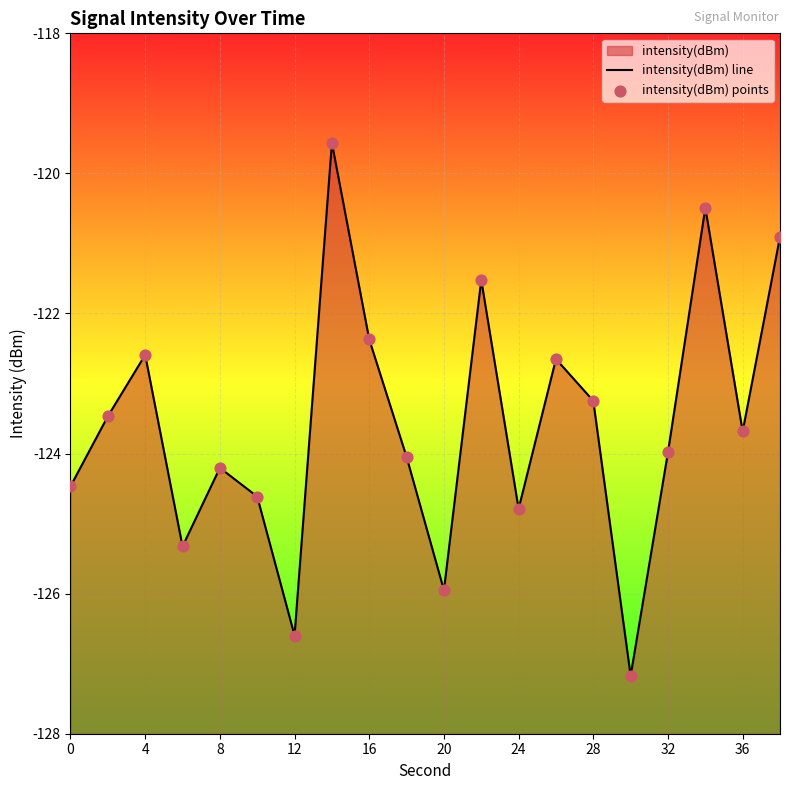

Which series reaches the minimum Y coordinate?

intensity(dBm) line